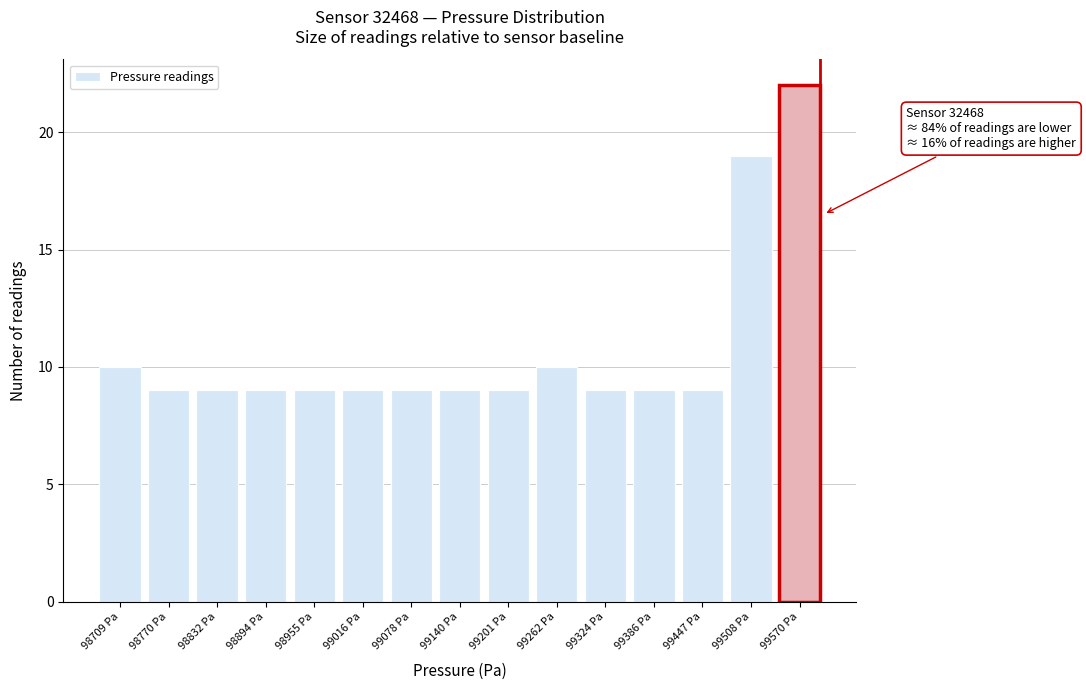

Reading left to right, list all the values displayed in this chart.

10	9	9	9	9	9	9	9	9	10	9	9	9	19	22